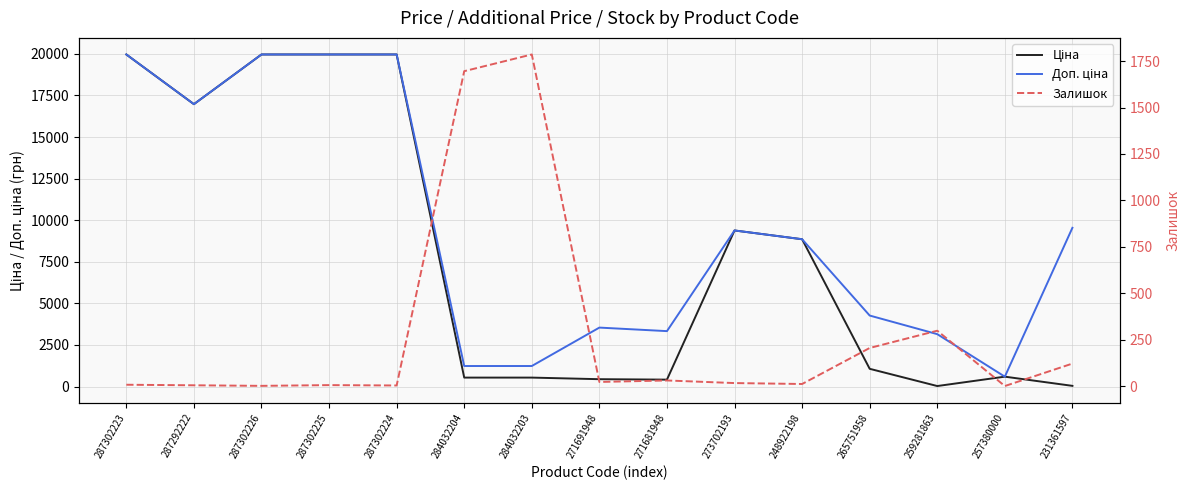

What is the difference between the maximum and minimum values in the Залишок series?

1786.0